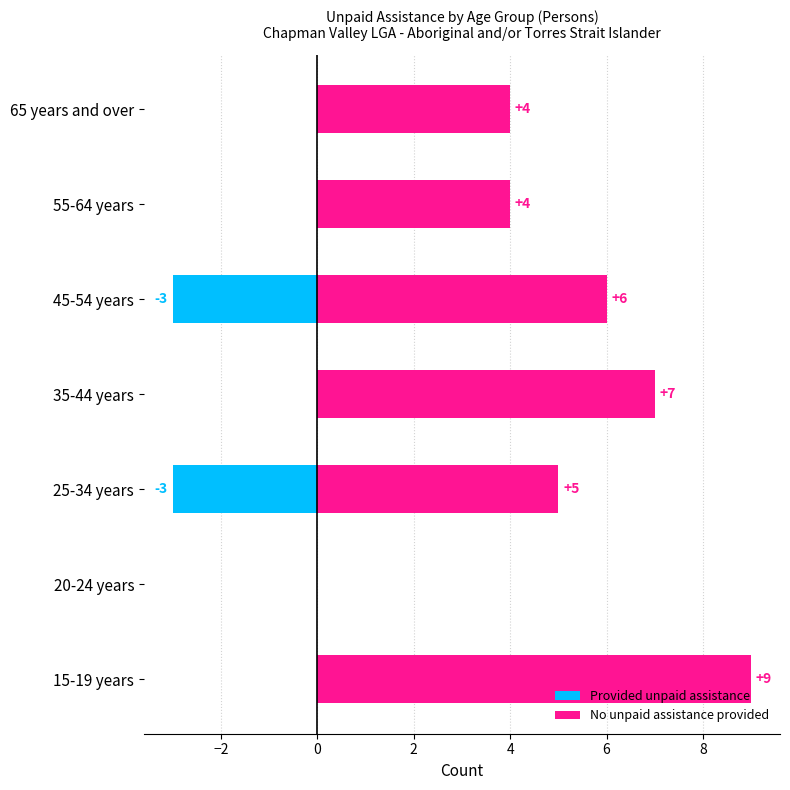

How many values in the No unpaid assistance provided series are below 5?

3